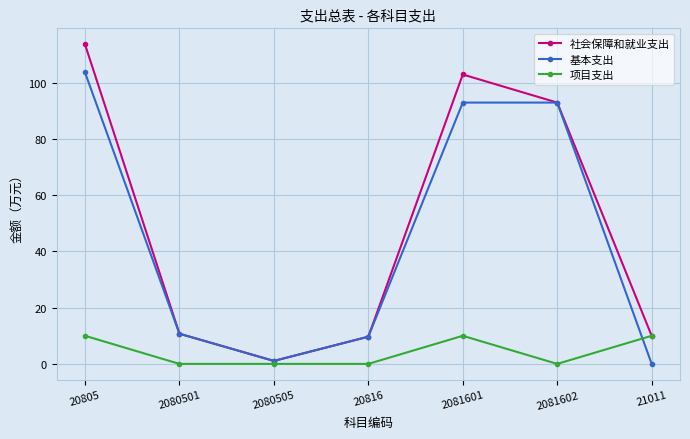

Does the chart display data point markers on the line(s)?

Yes